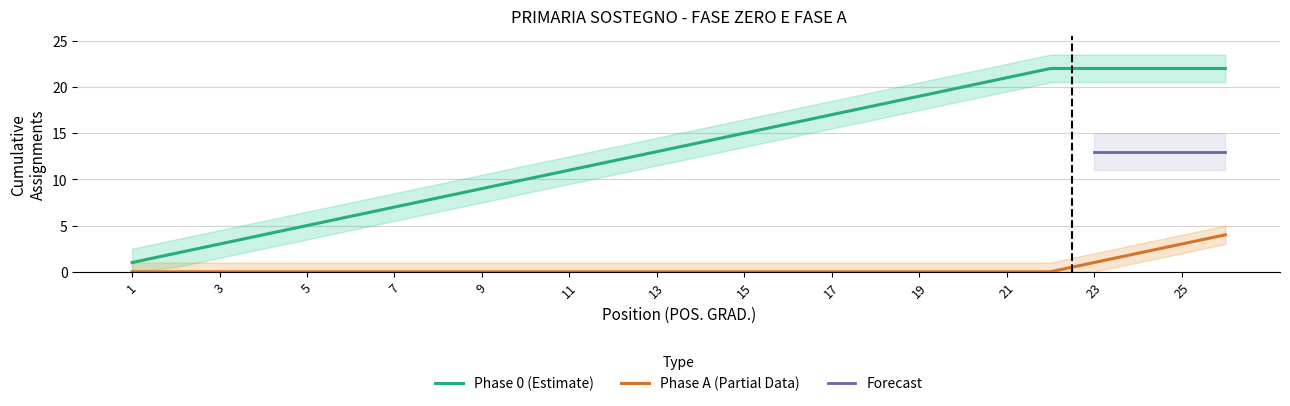

Is the value of Phase 0 (Estimate) at 23 greater than the value of Phase A (Partial Data) at 3?

Yes